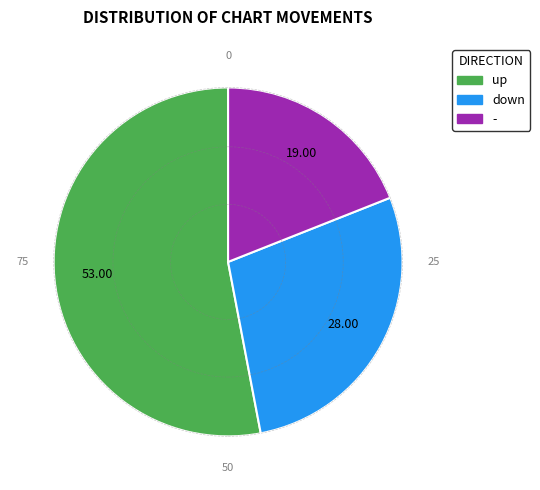

Do down and - together represent more than half of the pie?

No